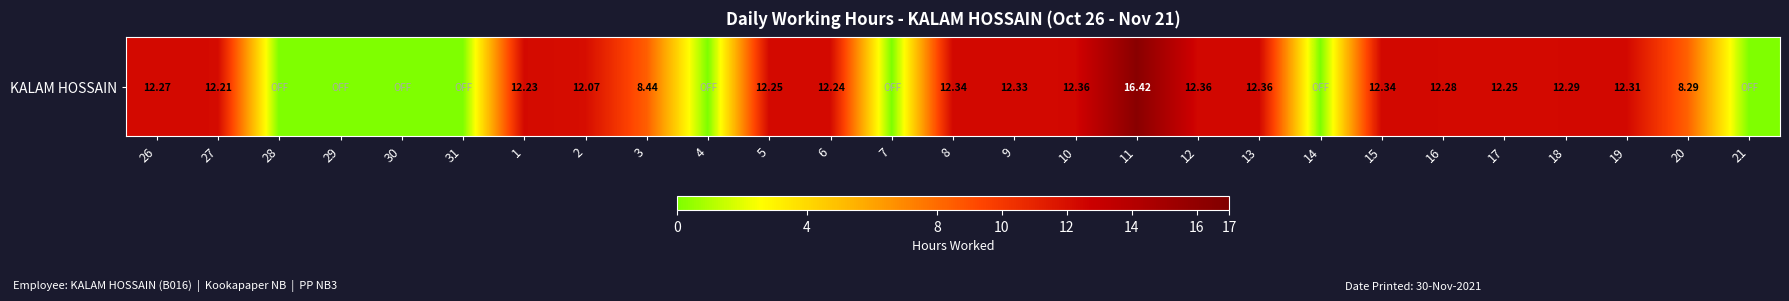

What is the change in value from 11 to 16?

-4.1